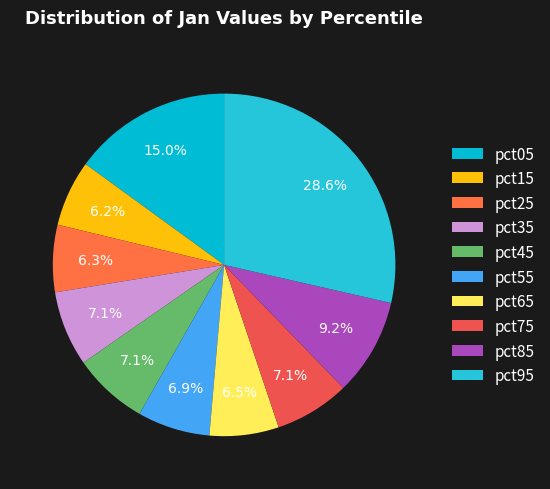

What percentage is NOT represented by pct35?

92.9%